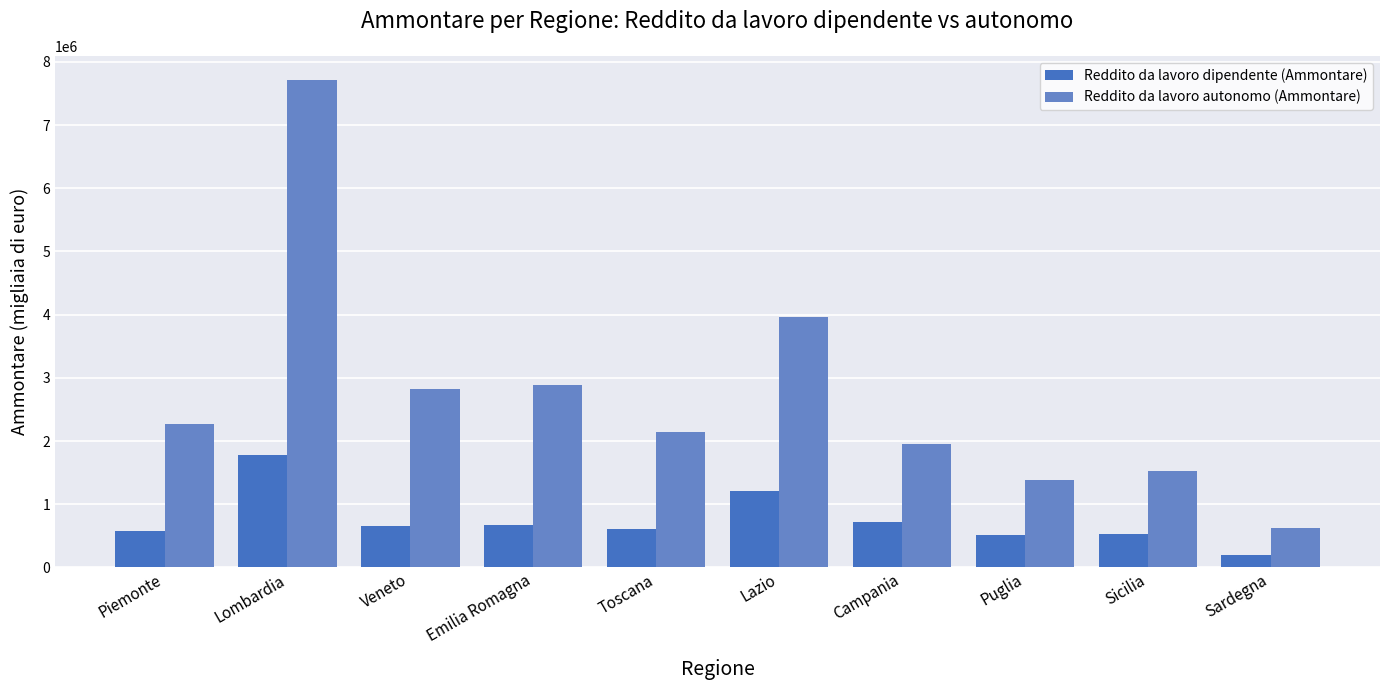

At which category is the sum across all series the highest?

Lombardia